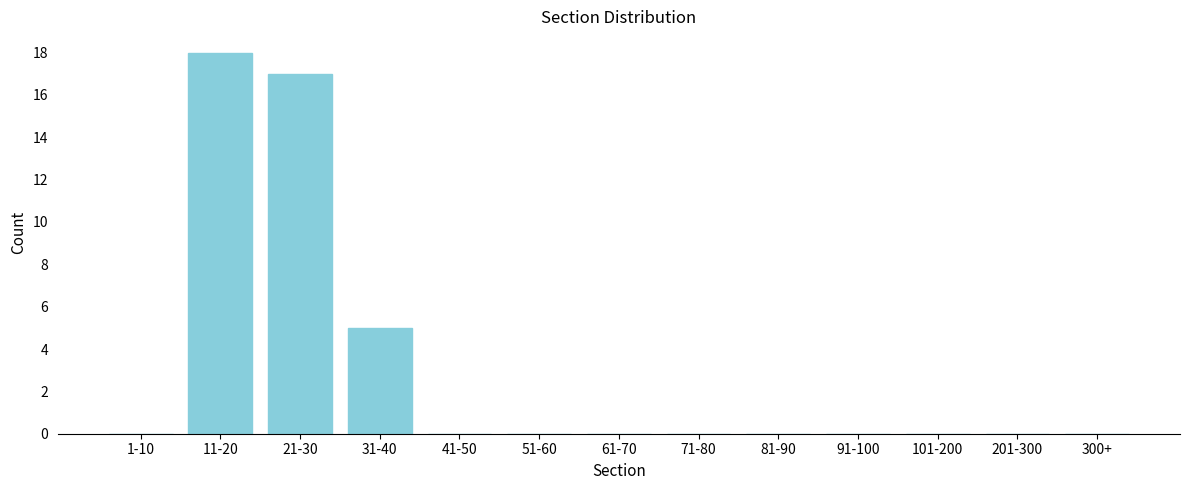

Reading right to left, list all the values displayed in this chart.

300+=0	201-300=0	101-200=0	91-100=0	81-90=0	71-80=0	61-70=0	51-60=0	41-50=0	31-40=5	21-30=17	11-20=18	1-10=0